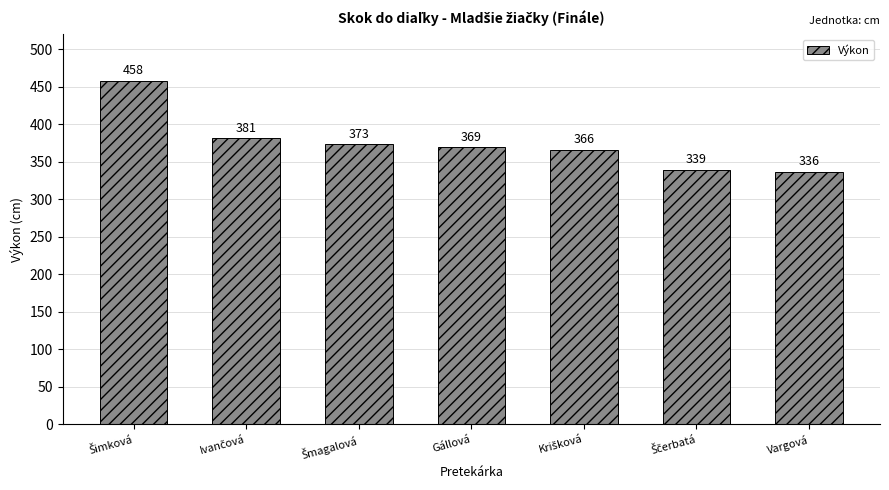

Does the chart contain stacked bars?

No